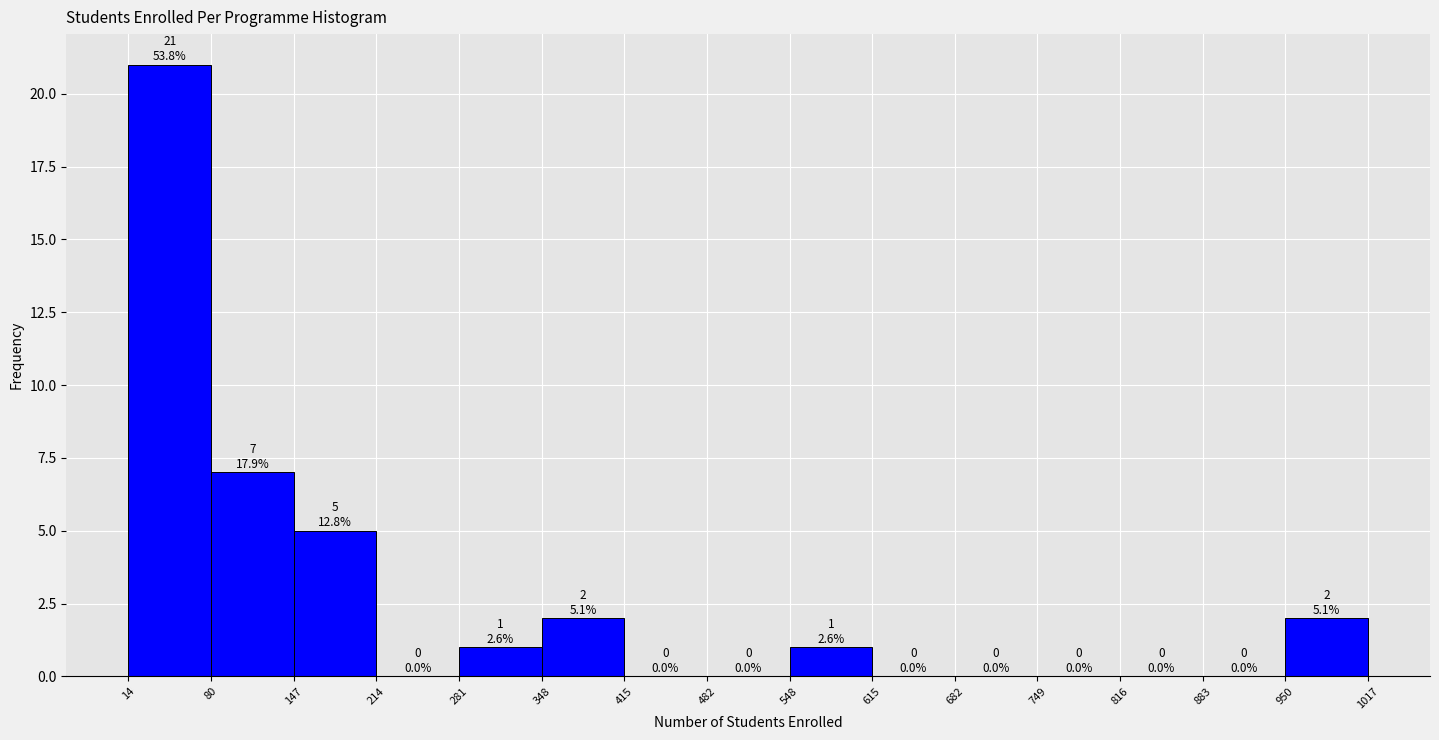

Over which range of the x-axis is the bar tallest?

14 to 80